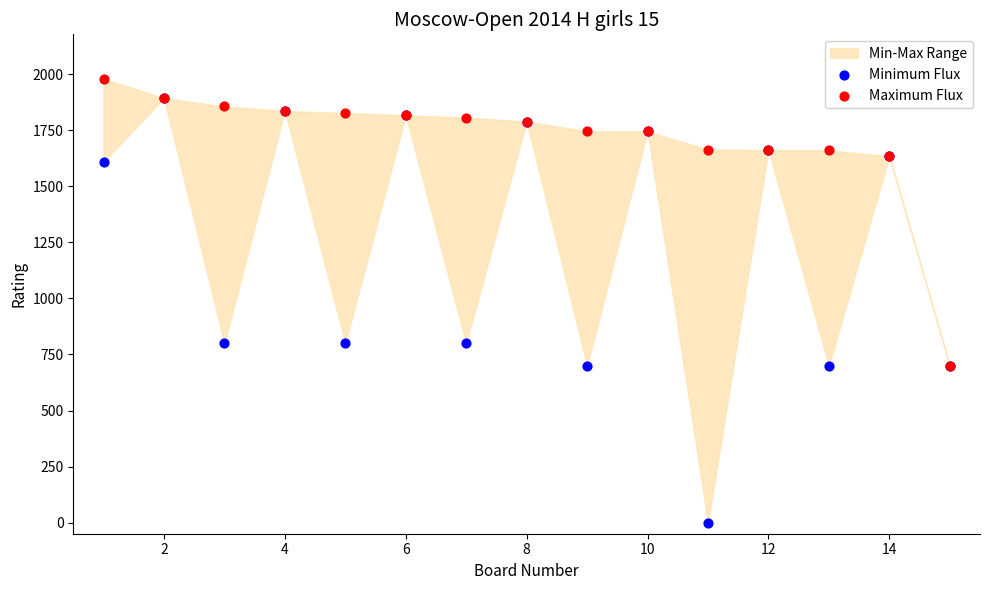

In the Maximum Flux series, what Y value is closest to 1340?

1635